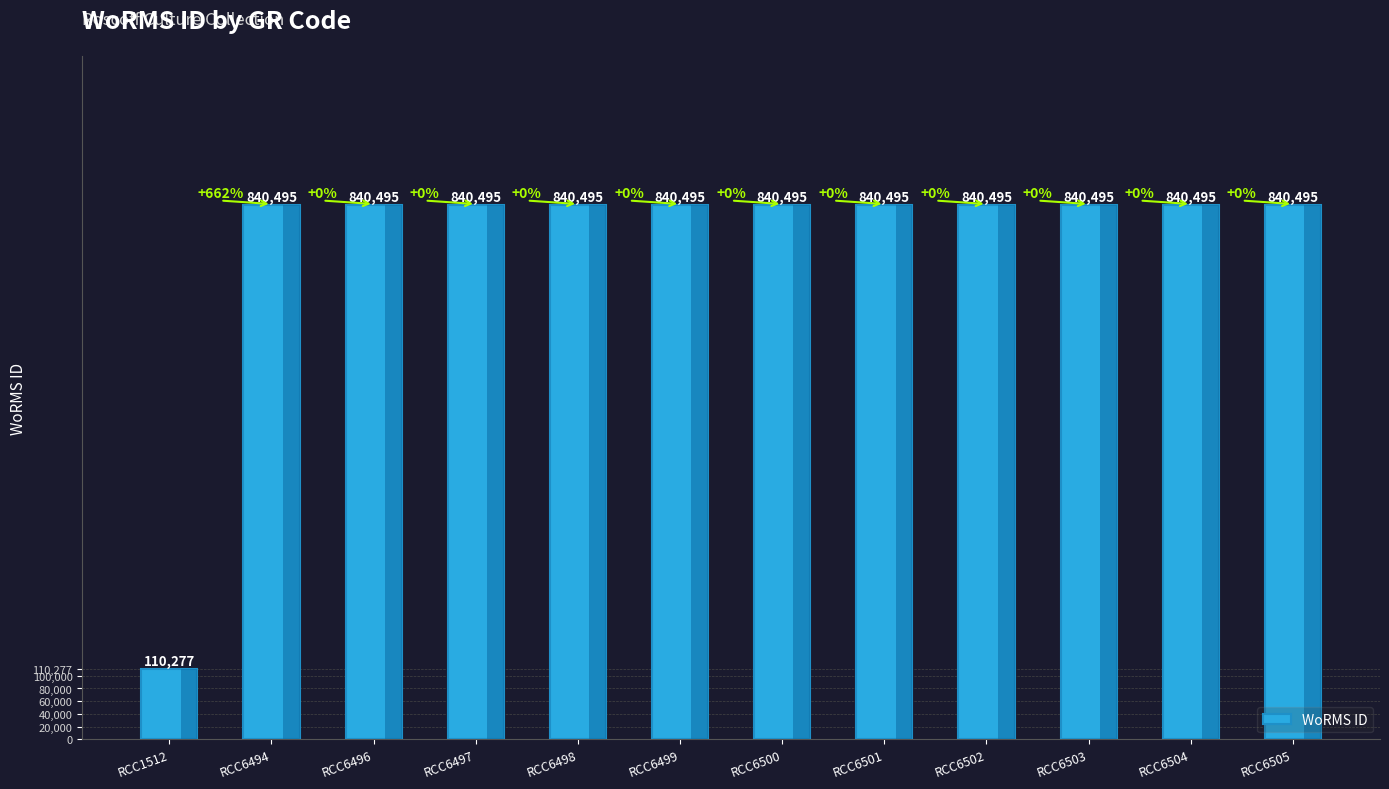

What is the difference between the values at RCC6498 and RCC1512?

730218